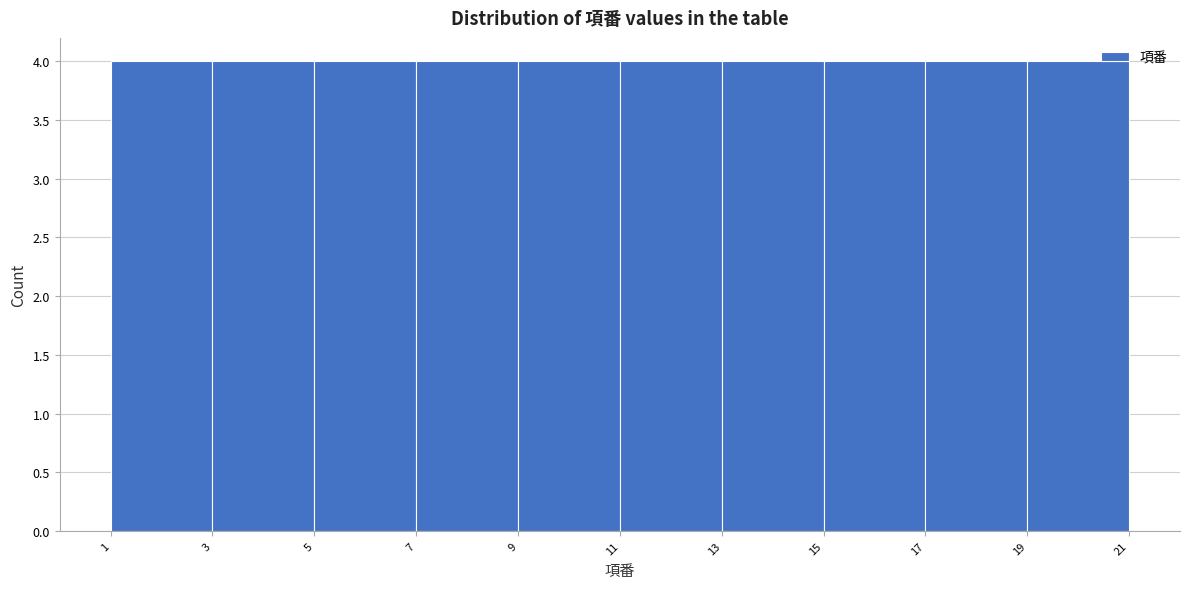

Reading left to right, list every bar in this chart as the range it spans on the x-axis followed by its height. The values are not printed on the chart, so give them approximately, as read against the axis.

1 to 3: 4
3 to 5: 4
5 to 7: 4
7 to 9: 4
9 to 11: 4
11 to 13: 4
13 to 15: 4
15 to 17: 4
17 to 19: 4
19 to 21: 4